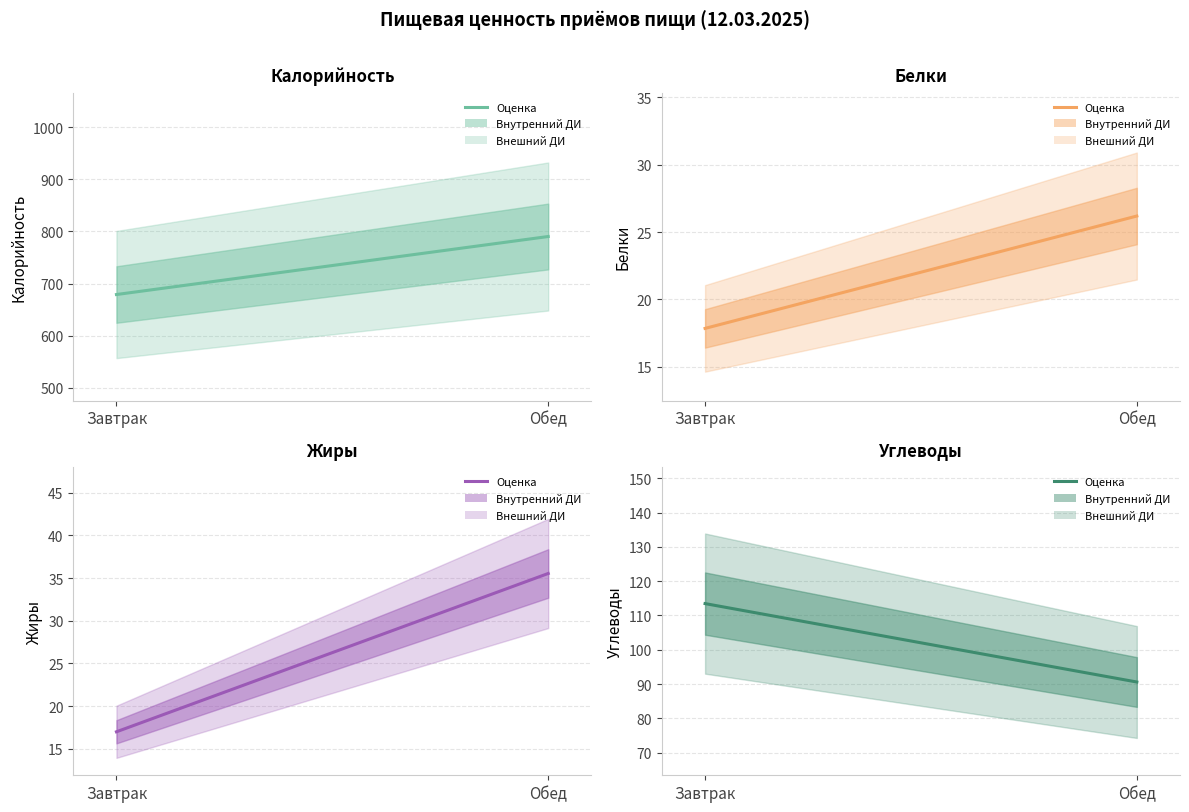

Reading left to right, what are all the values shown in this chart?

Калорийность: Завтрак=678.8	Обед=790.3
Белки: Завтрак=17.8	Обед=26.2
Жиры: Завтрак=17.0	Обед=35.5
Углеводы: Завтрак=113.5	Обед=90.6